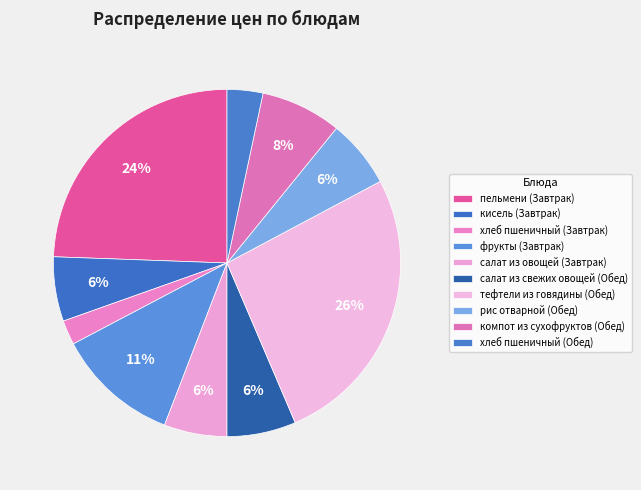

Is it true that хлеб пшеничный (Завтрак) is 2% of the pie?

True